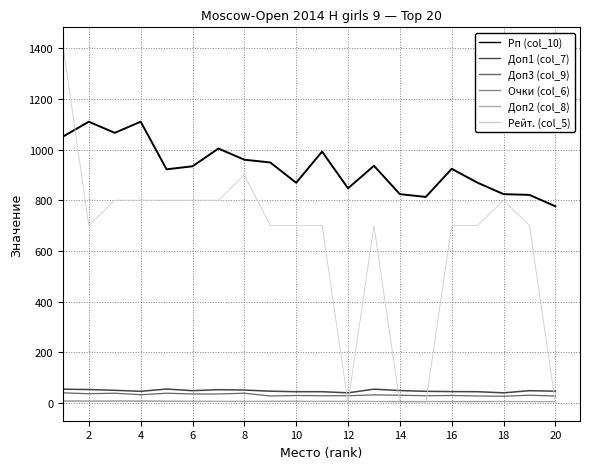

After their last crossing, which series has the higher values: Доп1 (col_7) or Рейт. (col_5)?

Доп1 (col_7)